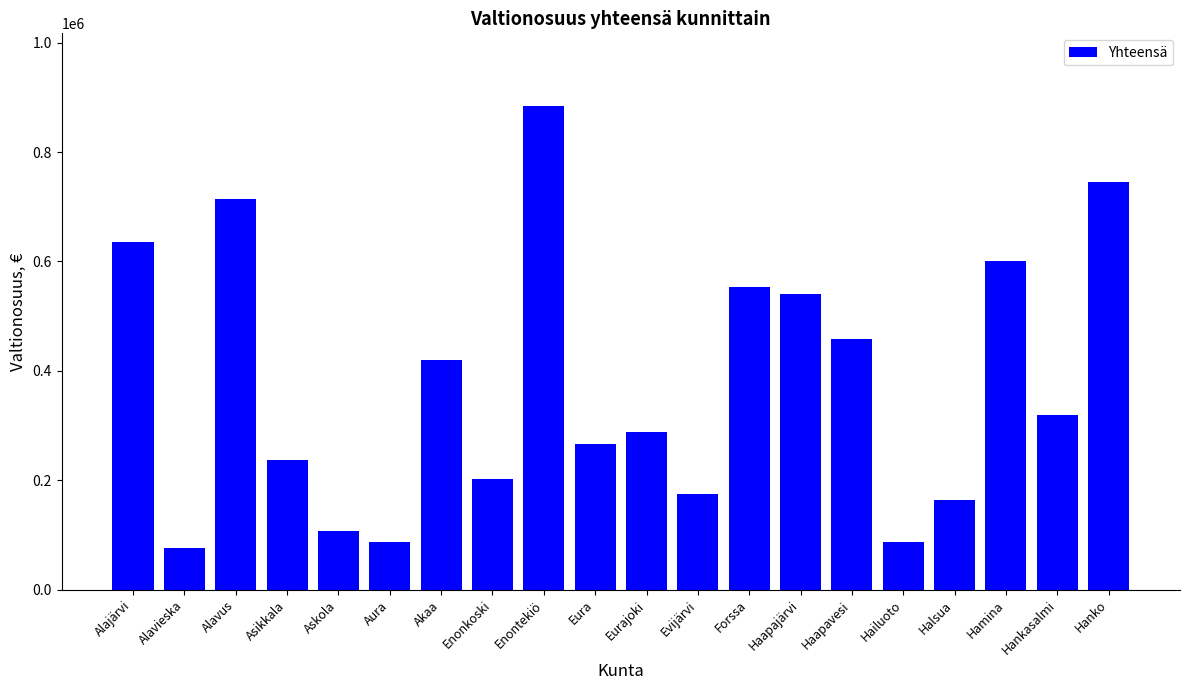

What is the value of the 14th bar from the left?

540213.1